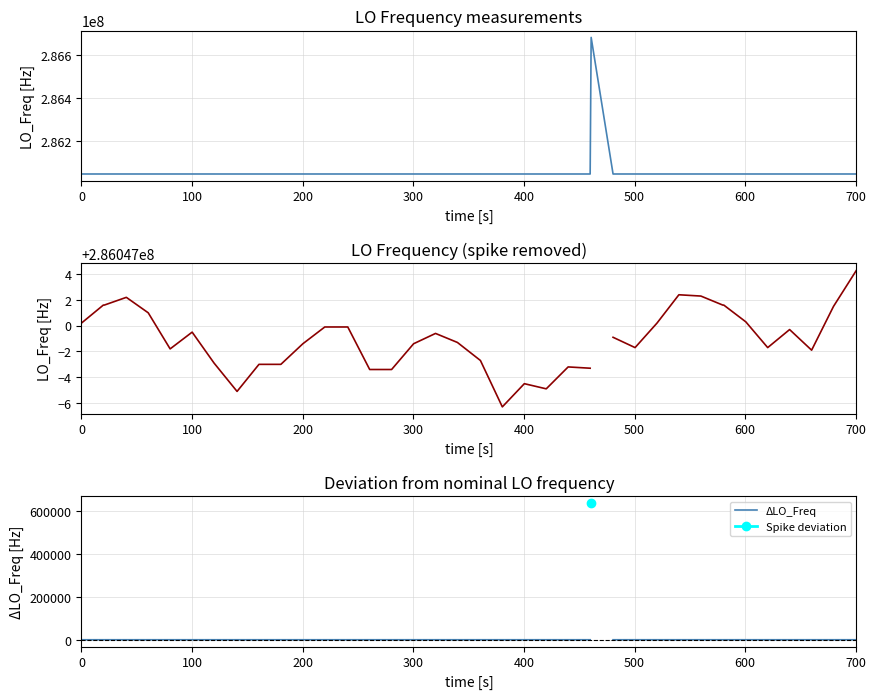

In ΔLO_Freq, how many points are lower than both neighbors (excluding endpoints)?

7